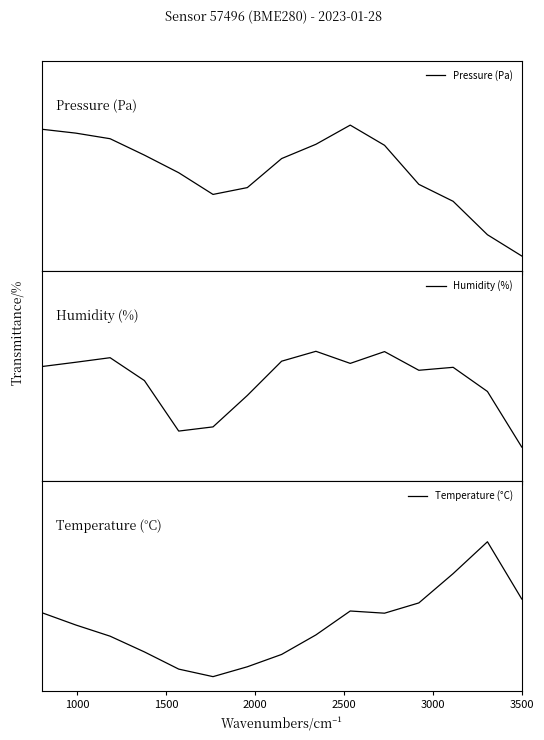

Which series ends up on top after the final intersection of Temperature (°C) and Pressure (Pa)?

Pressure (Pa)